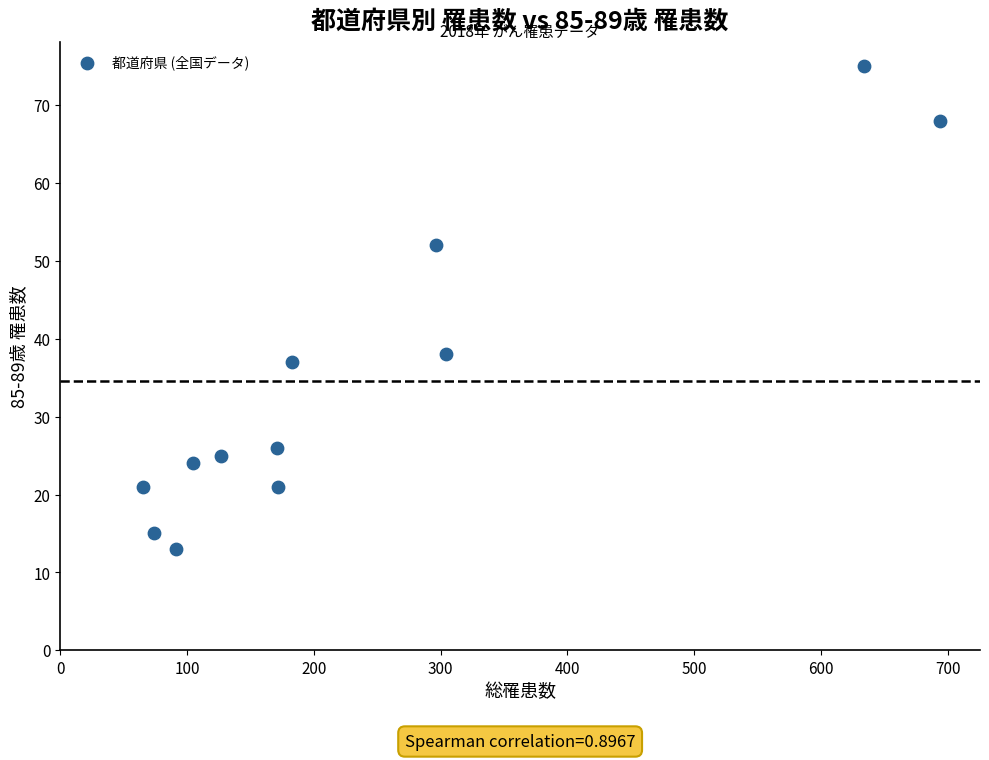

What is the average Y value?

35